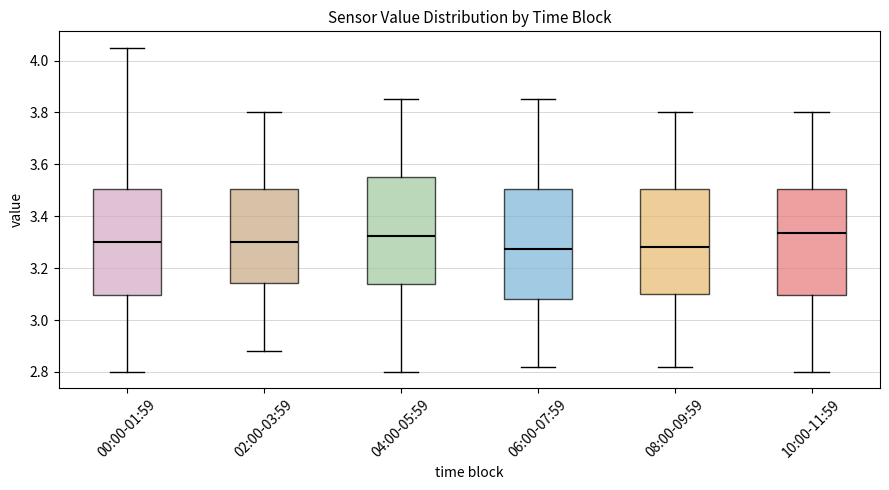

Reading left to right, transcribe this box plot: for each box, give where its median line is, the range the box spans, and where its two whiskers end, as read against the y-axis. The values are not printed on the chart, so give them approximately, as read against the axis.

00:00-01:59: median 3.30, box 3.10 to 3.50, whiskers 2.80 to 4.06
02:00-03:59: median 3.30, box 3.14 to 3.50, whiskers 2.88 to 3.80
04:00-05:59: median 3.32, box 3.14 to 3.56, whiskers 2.80 to 3.86
06:00-07:59: median 3.28, box 3.08 to 3.50, whiskers 2.82 to 3.86
08:00-09:59: median 3.28, box 3.10 to 3.50, whiskers 2.82 to 3.80
10:00-11:59: median 3.34, box 3.10 to 3.50, whiskers 2.80 to 3.80